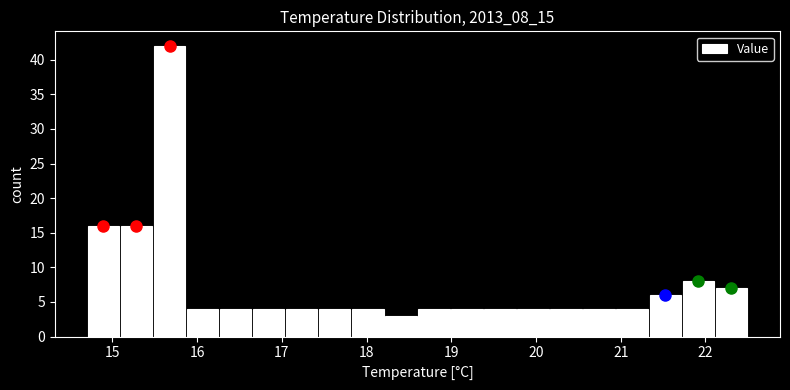

Around what value on the x-axis is the tallest bar? Give the approximate position of its centre, as read against the axis.

15.7